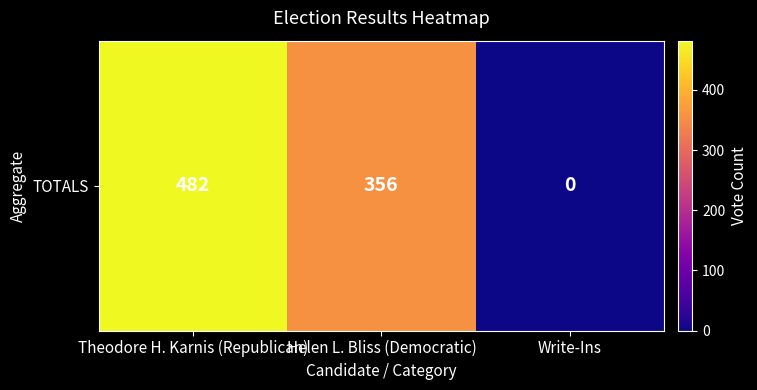

Between Helen L. Bliss (Democratic) and Write-Ins, which is larger?

Helen L. Bliss (Democratic)